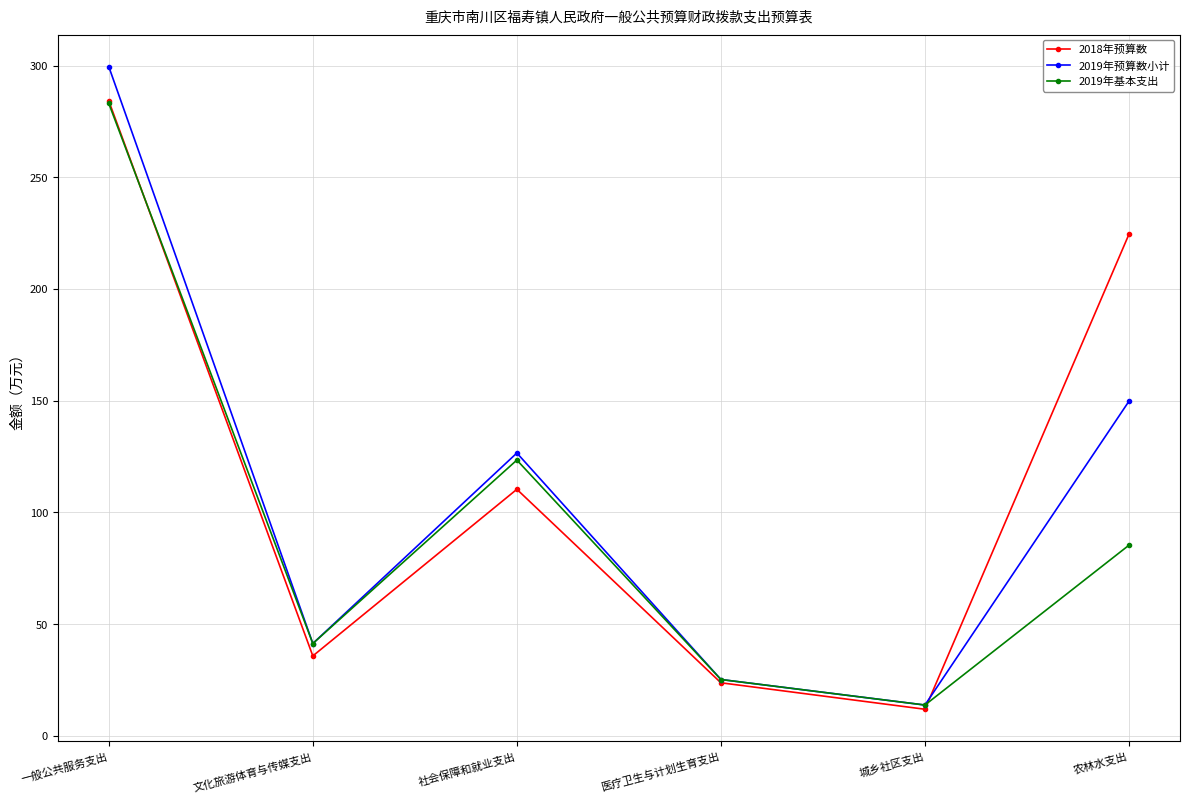

What is the greatest value displayed?

299.6